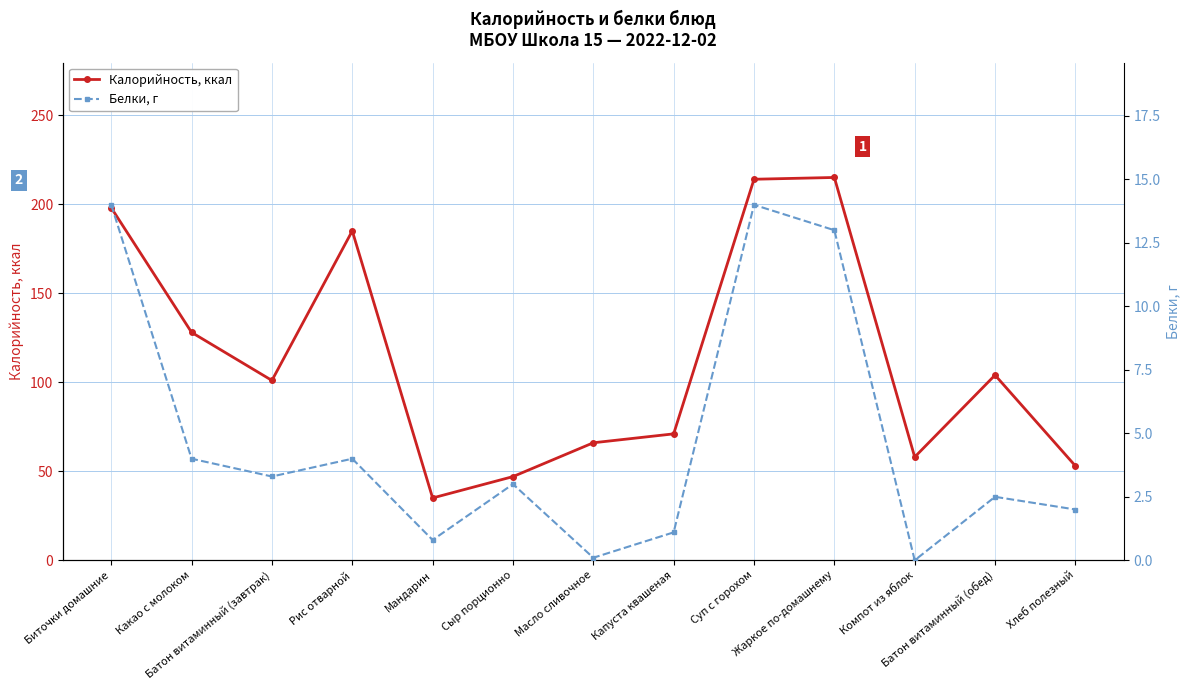

Is it true that Калорийность, ккал equals 23.7 at Хлеб полезный?

False